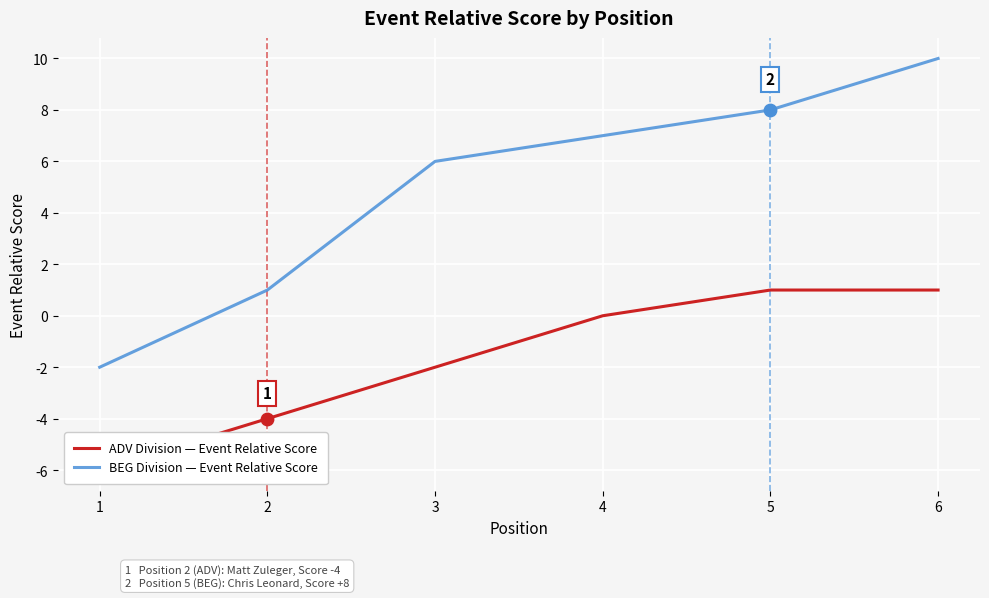

Is the value of ADV Division — Event Relative Score at 2 greater than the value of BEG Division — Event Relative Score at 6?

No